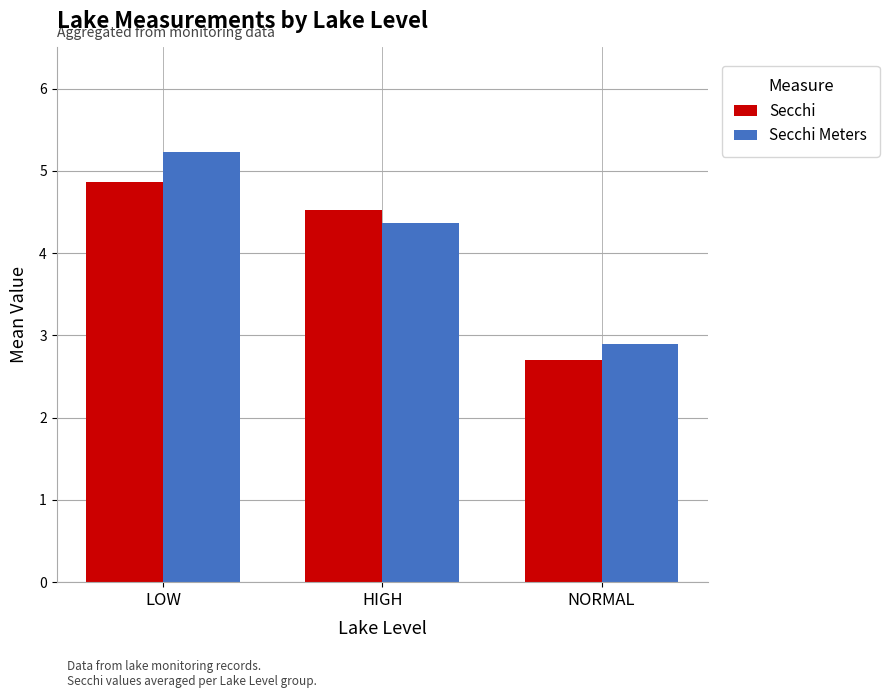

Rank the series by their maximum value, from highest to lowest.

Secchi Meters, Secchi